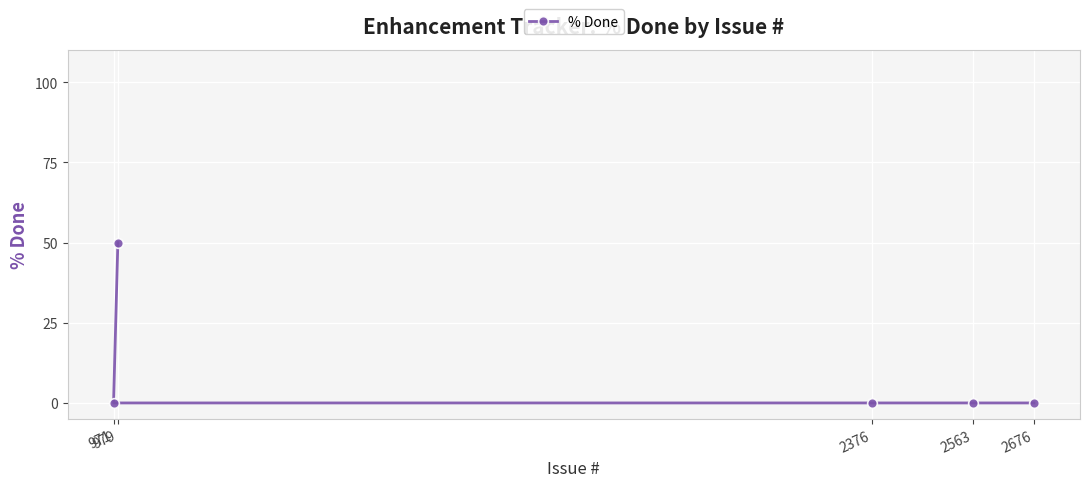

Reading right to left, extract all data points from this chart.

2676=0	2563=0	2376=0	979=50	971=0